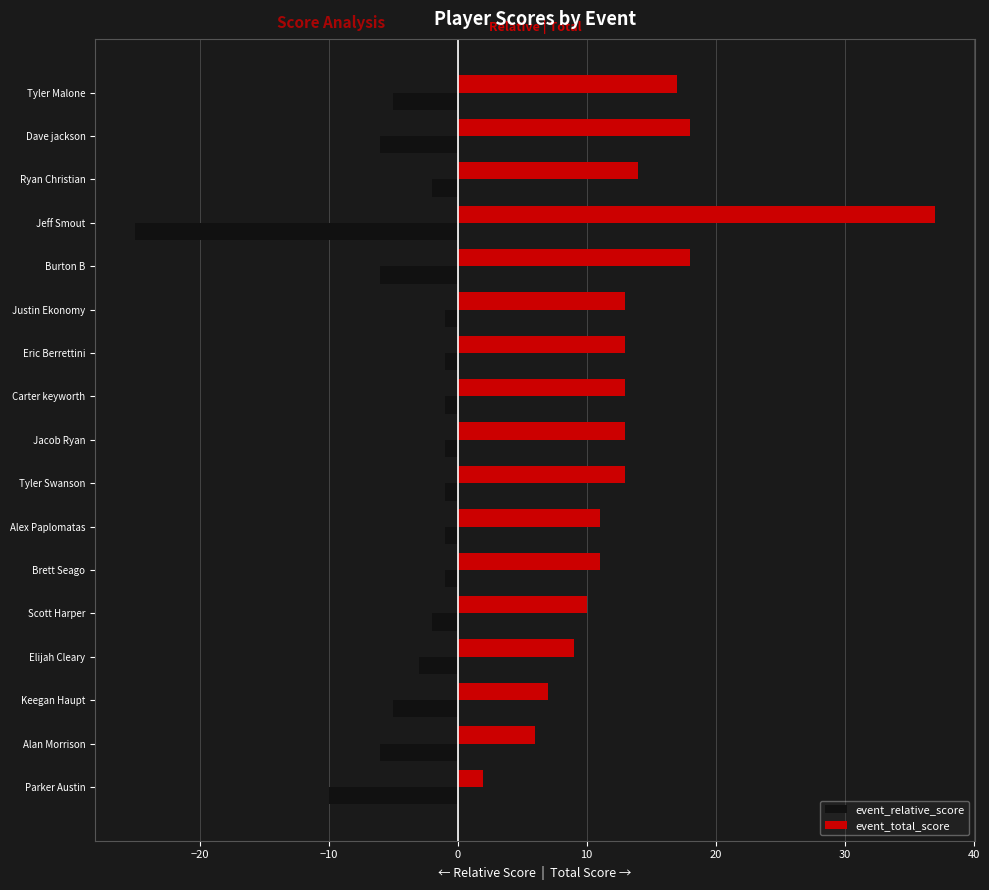

What is the difference between the maximum and minimum values in the event_total_score series?

35